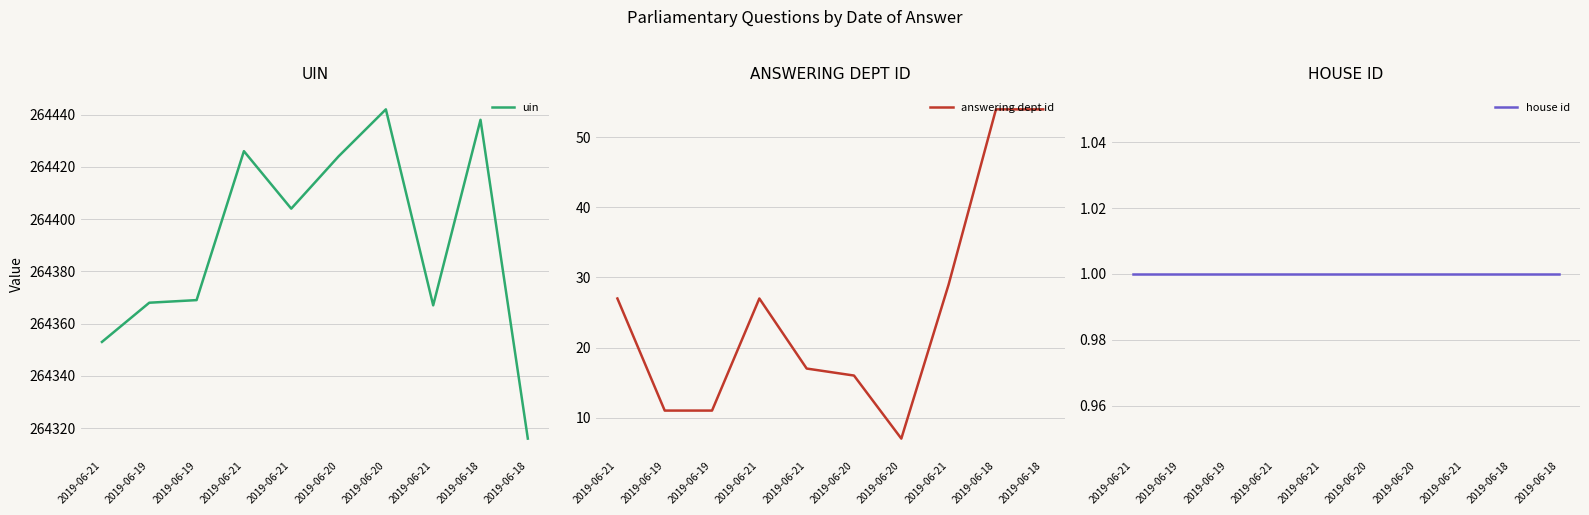

How many categories are shown in the chart?

10